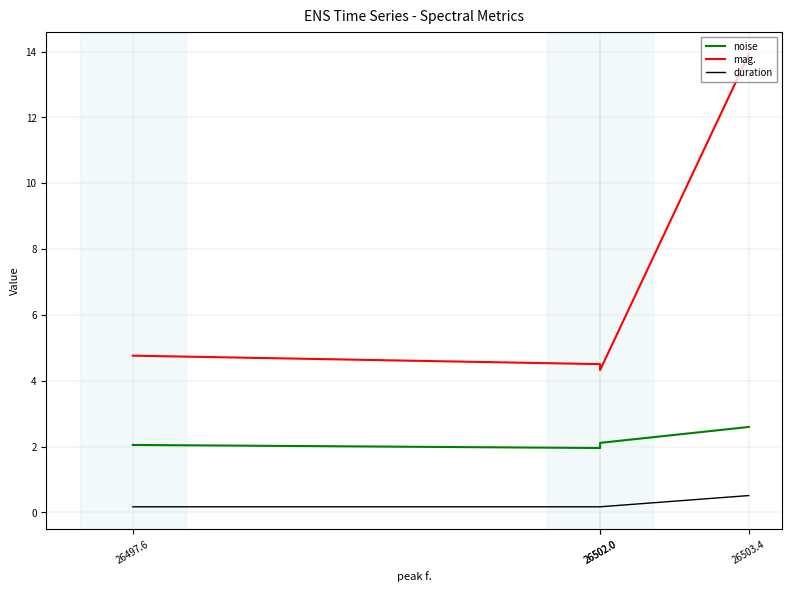

Which category has the highest value across all series?

26503.4